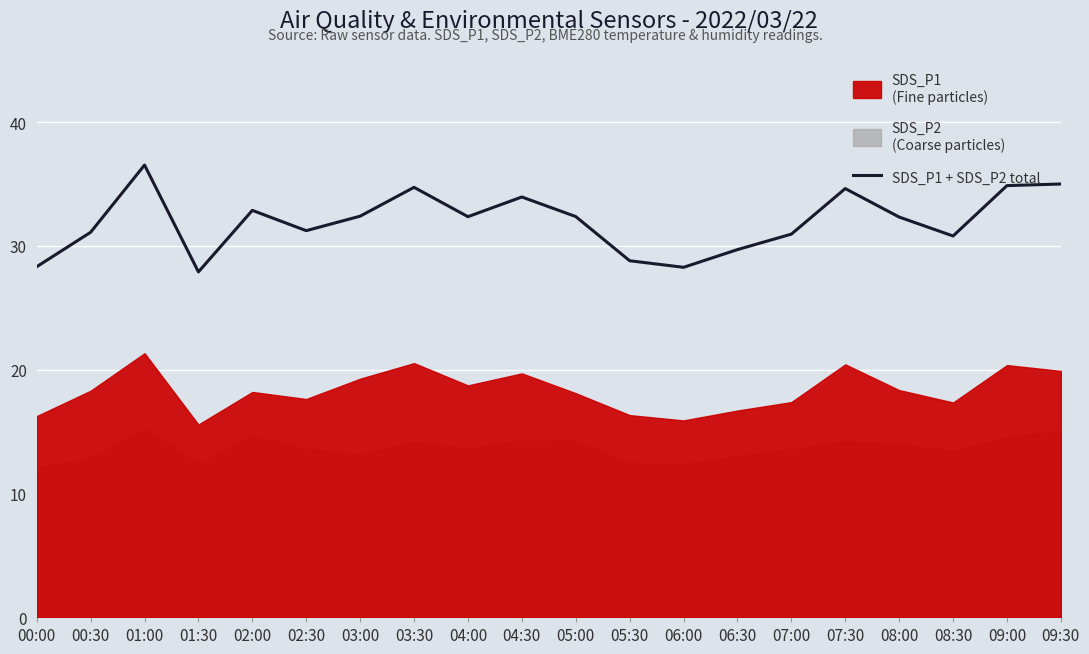

The chart shows a value of 32.4 at 05:00. True or false?

True